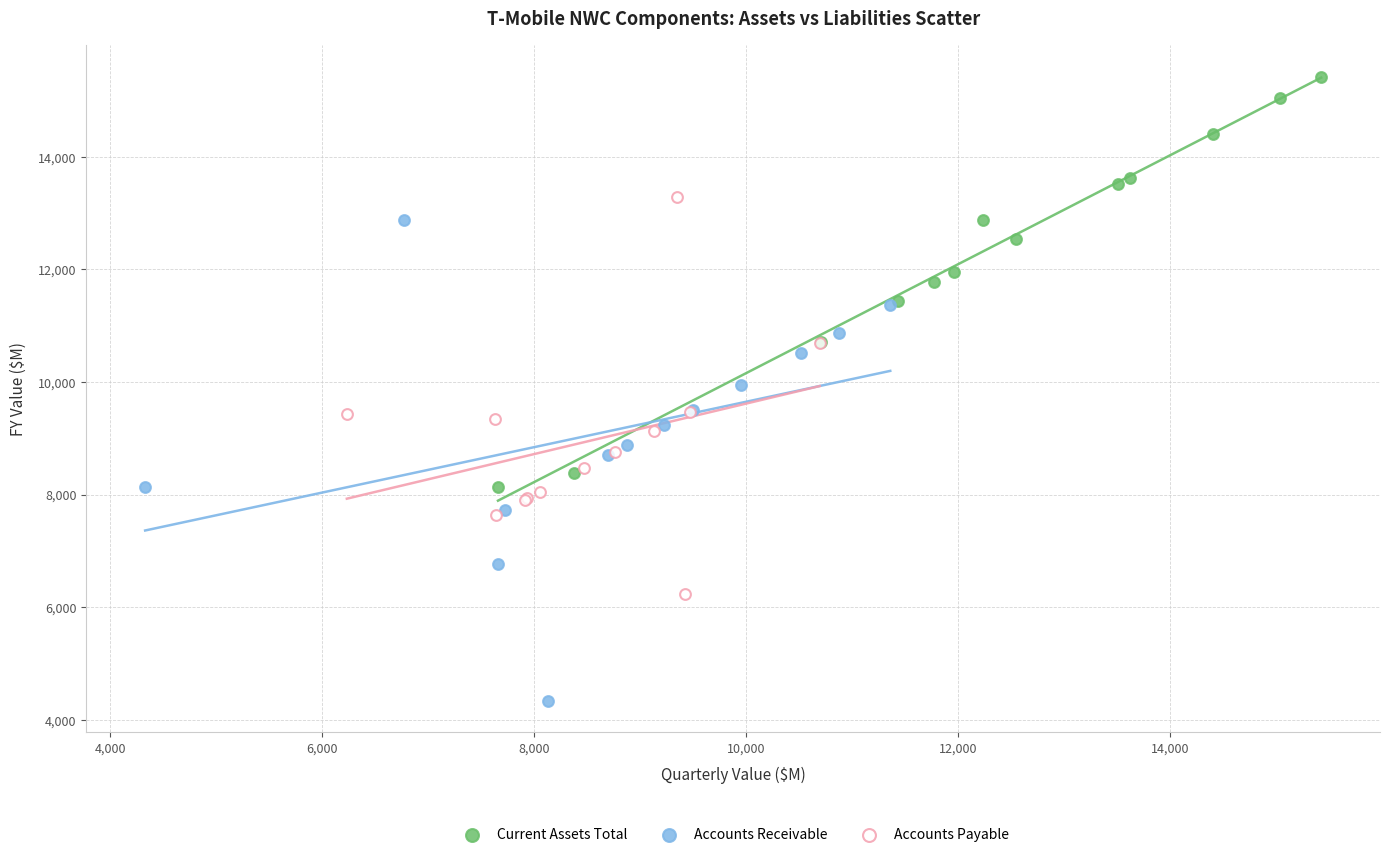

Which series reaches the maximum Y coordinate?

Current Assets Total